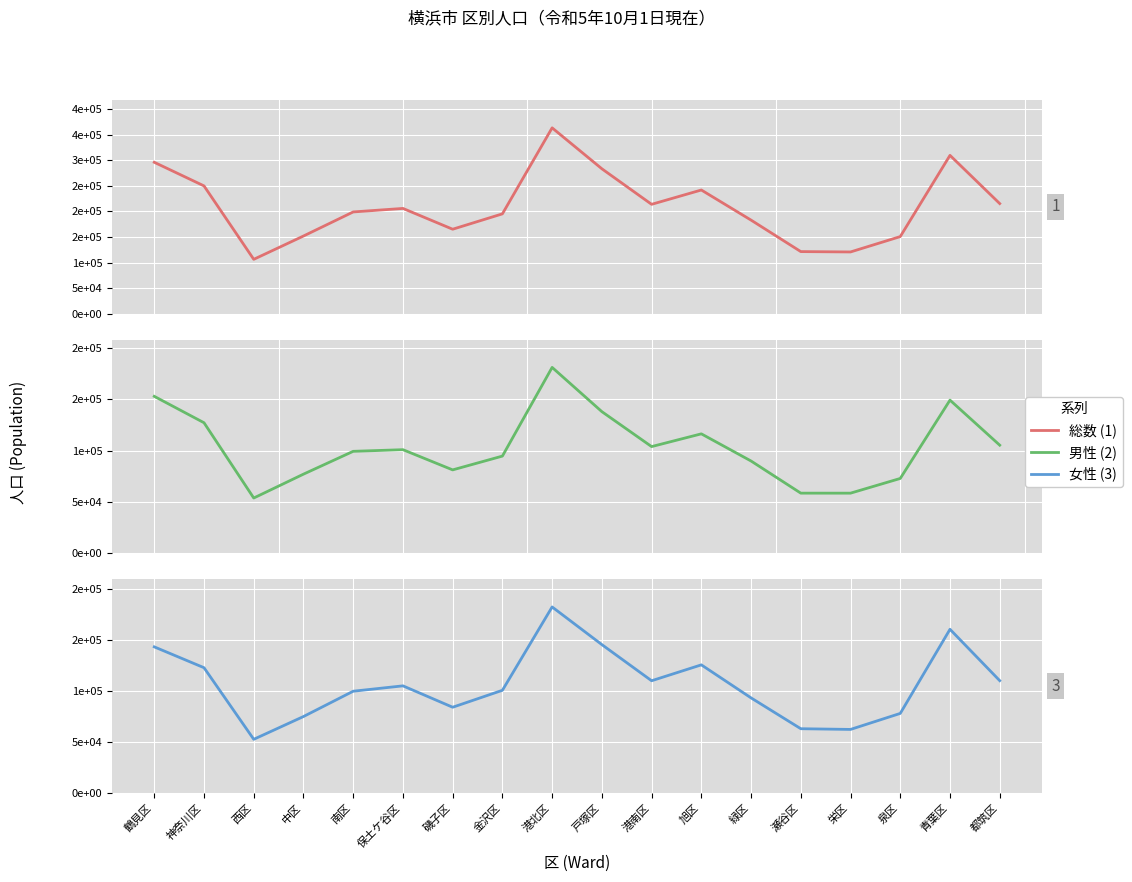

In 男性, how many points are lower than both neighbors (excluding endpoints)?

4